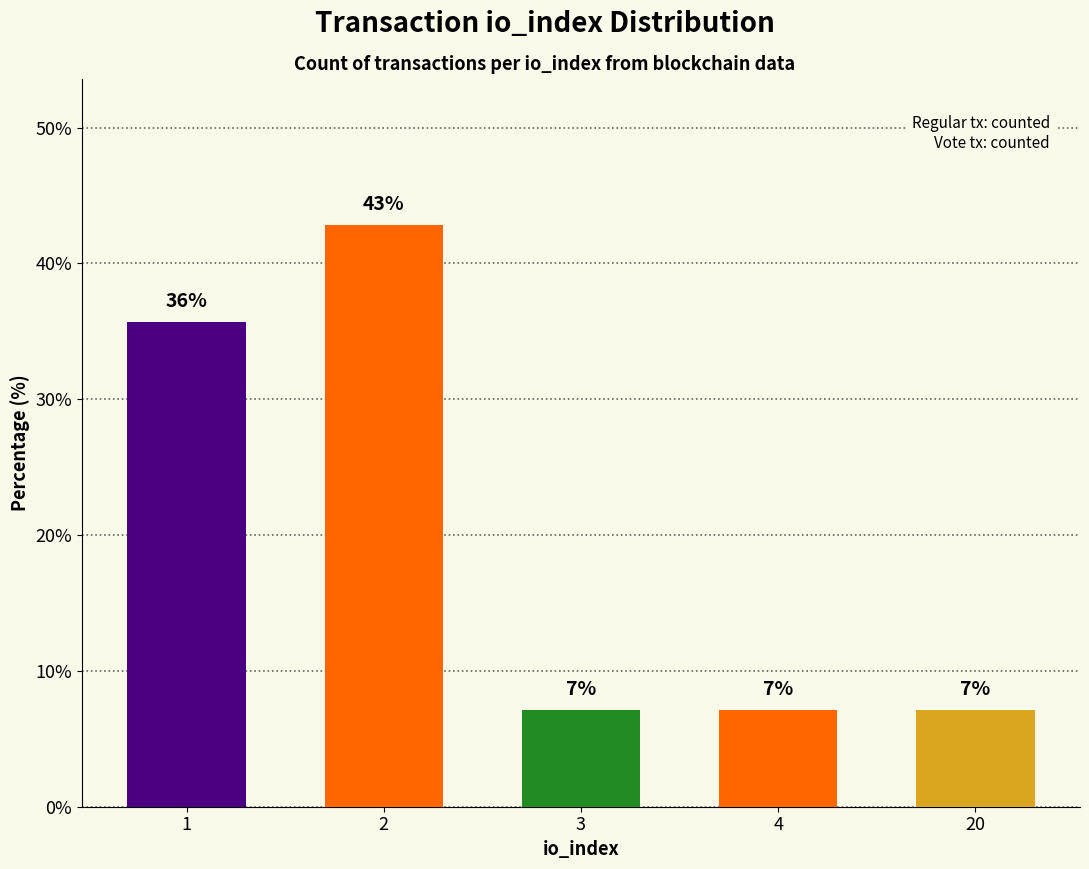

Are the bars horizontal?

No